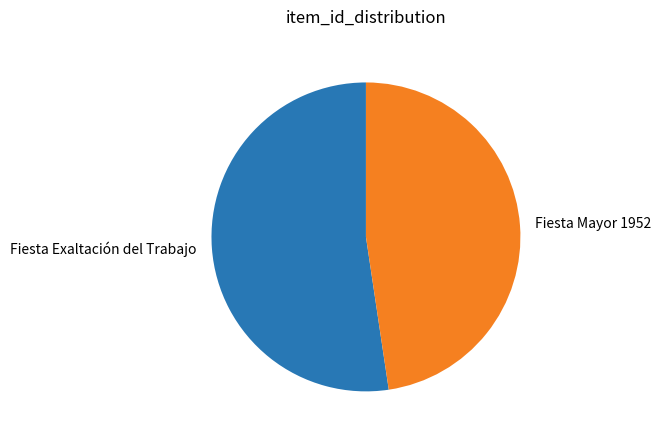

Combined, do Fiesta Mayor 1952 and Fiesta Exaltación del Trabajo account for over 50%?

Yes